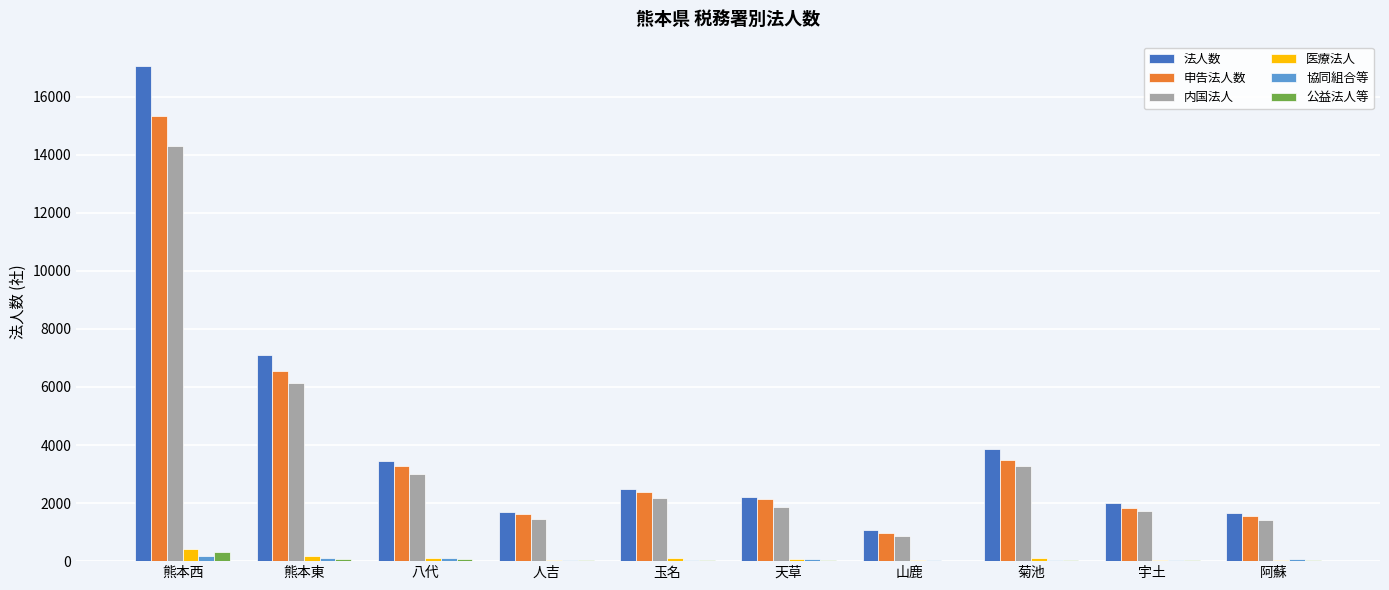

What is the sum of all 内国法人 values?

36228